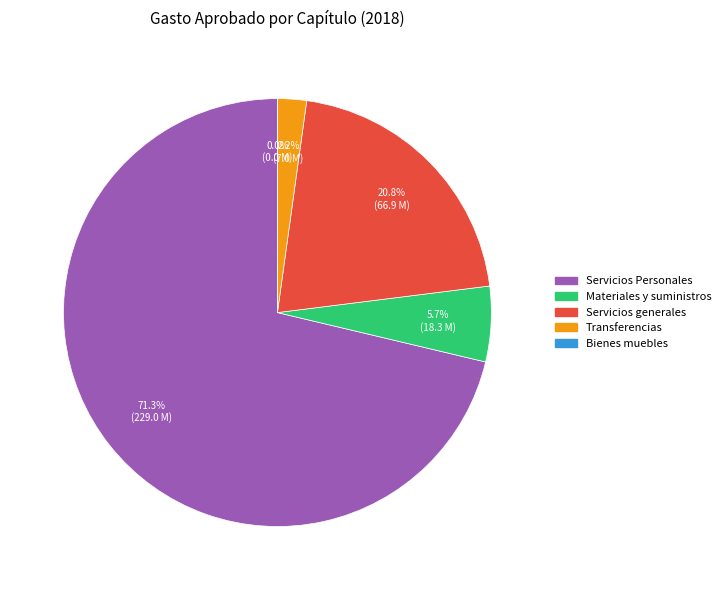

To the nearest percent, what percentage of the pie is Servicios Personales?

71%